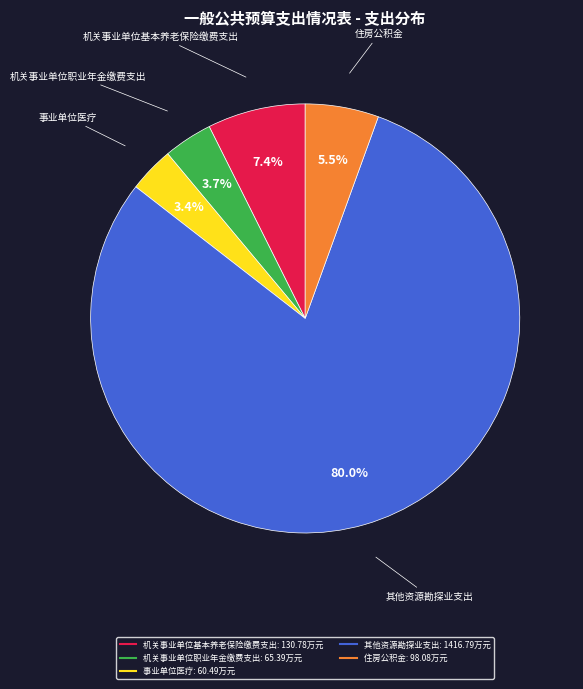

The 机关事业单位基本养老保险缴费支出 slice represents 1% of the pie. True or false?

False